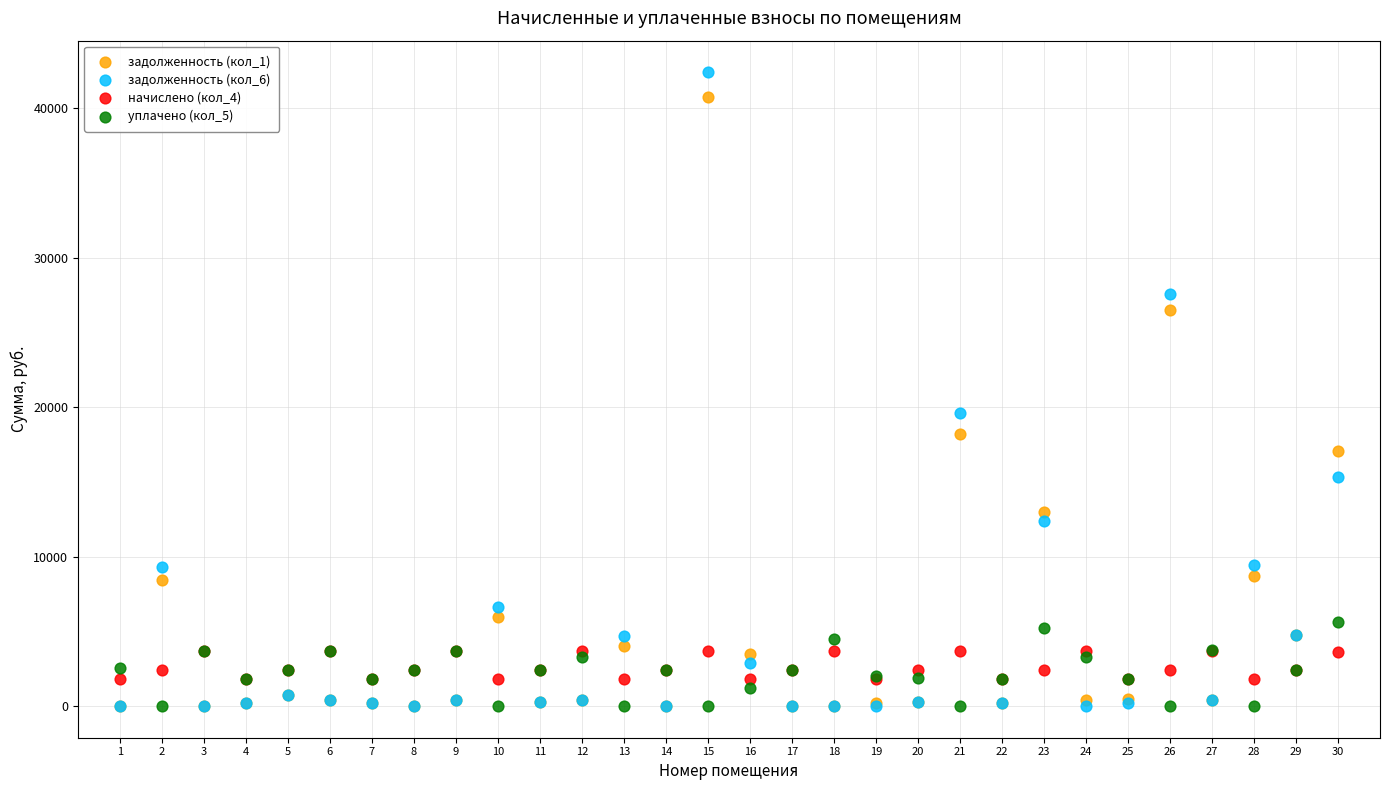

Across all series, what Y value is closest to 21205?

19632.4